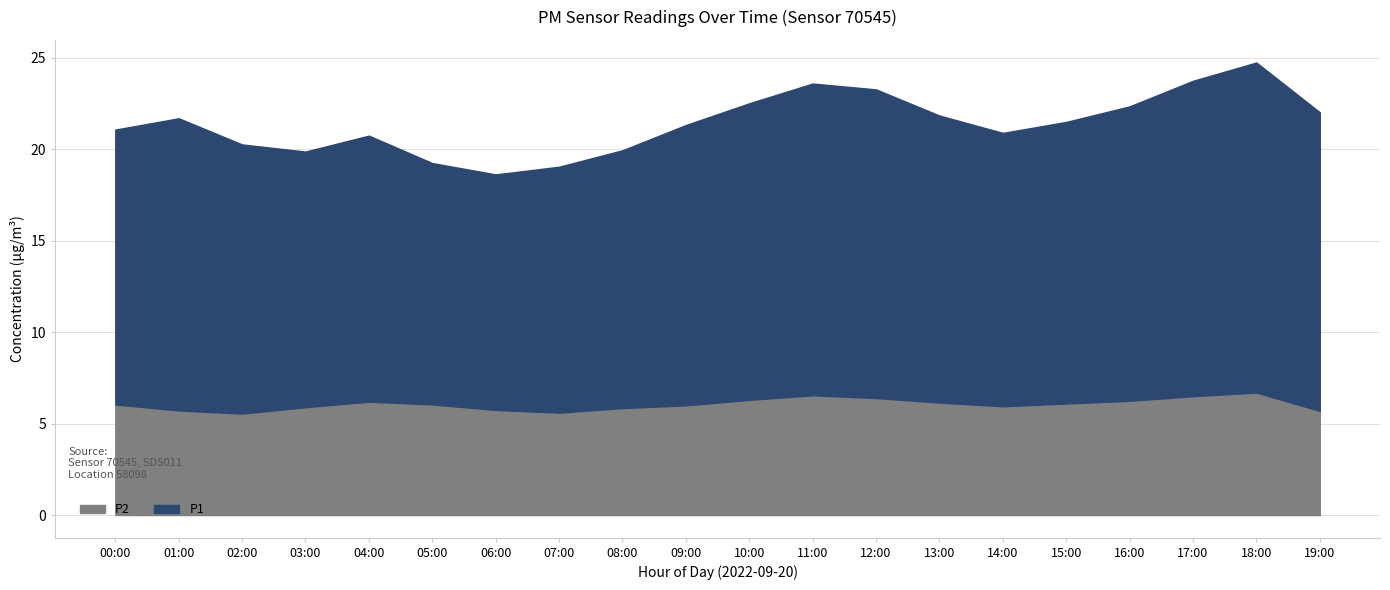

What is the minimum value for P1?

12.9